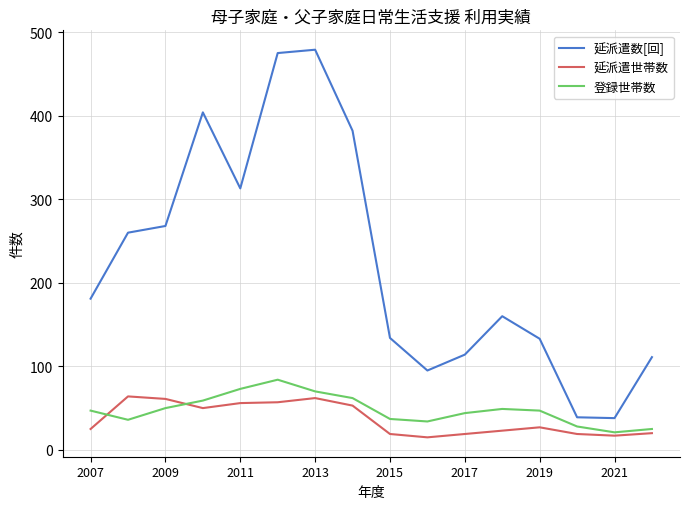

True or false: 延派遣数[回] and 登録世帯数 intersect in this chart.

False